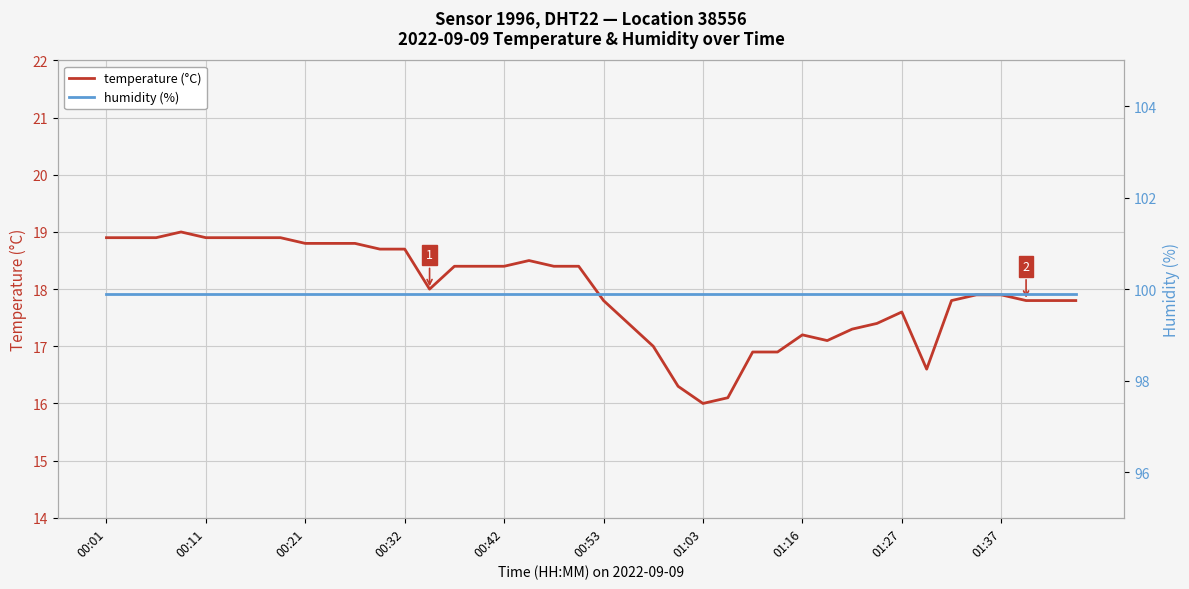

What is the minimum value shown in the chart?

16.0